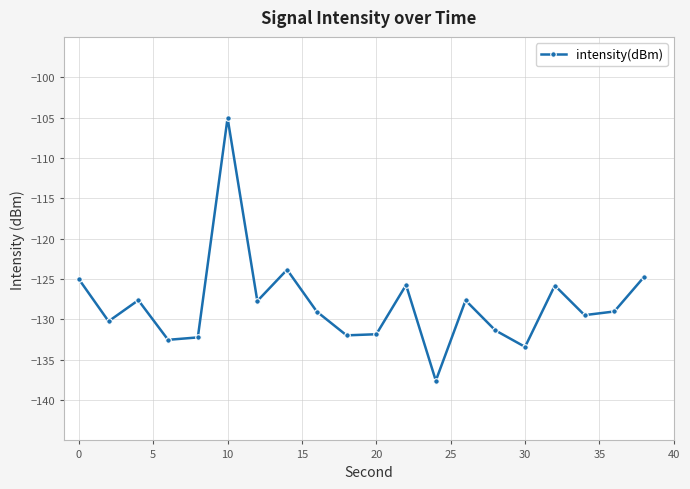

How many lines are shown in the chart?

1